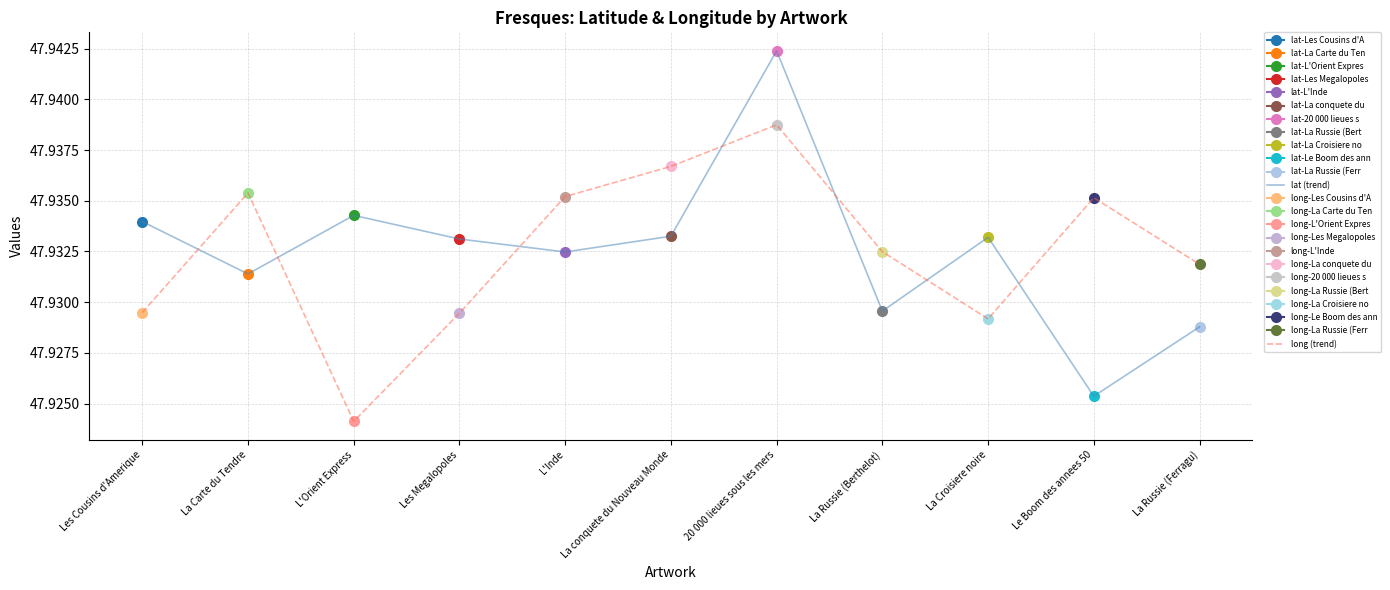

The value of long (trend) at La conquete du Nouveau Monde is 47.9. True or false?

True